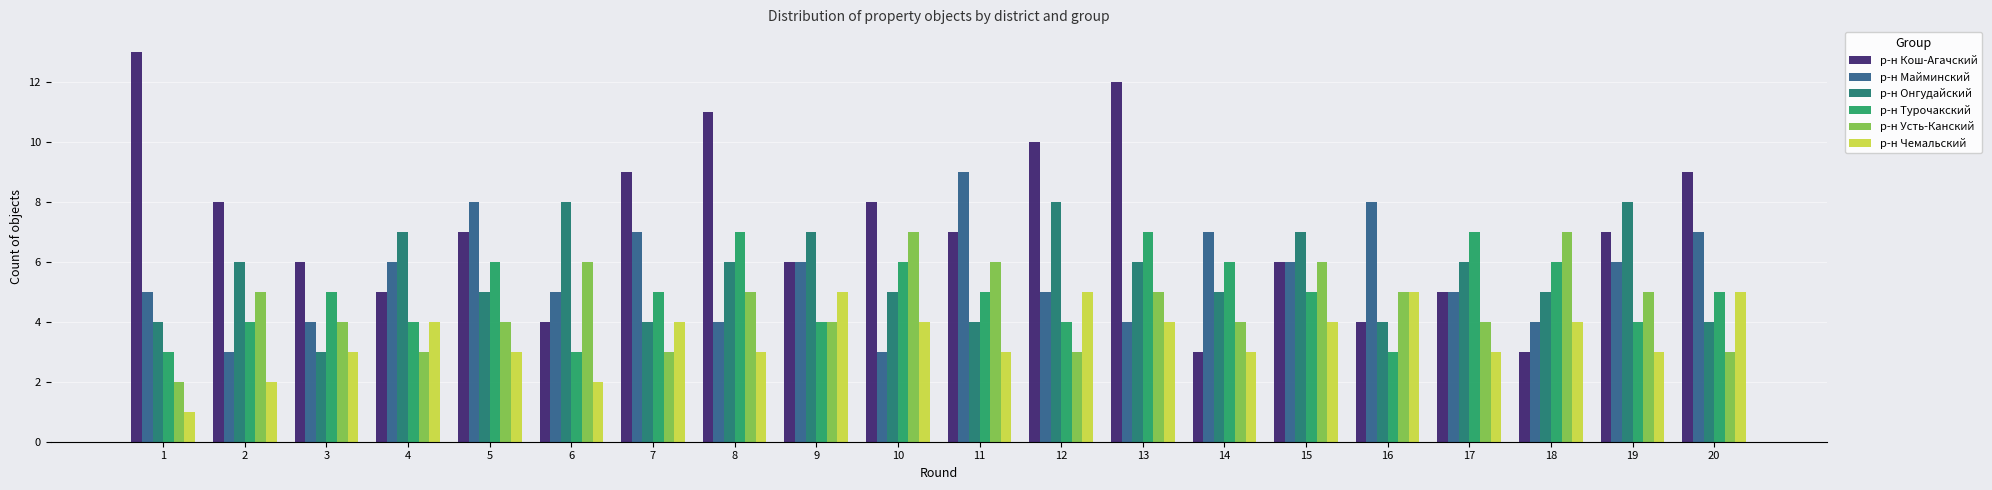

Count the number of categories in the chart.

20